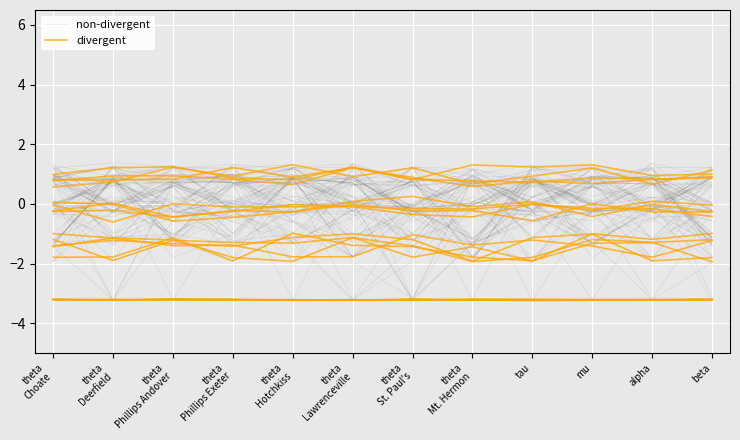

The divergent series shows -3.2 at alpha. True or false?

True